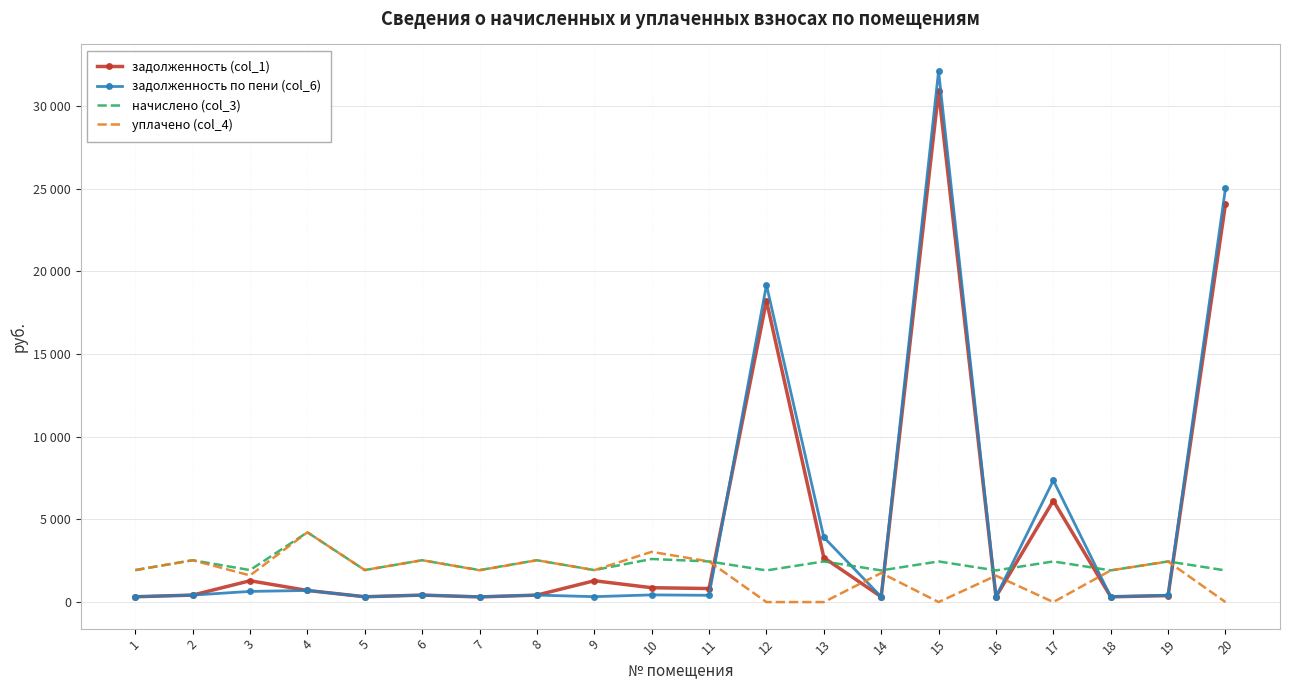

At which category does задолженность (col_1) reach its first local valley?

5